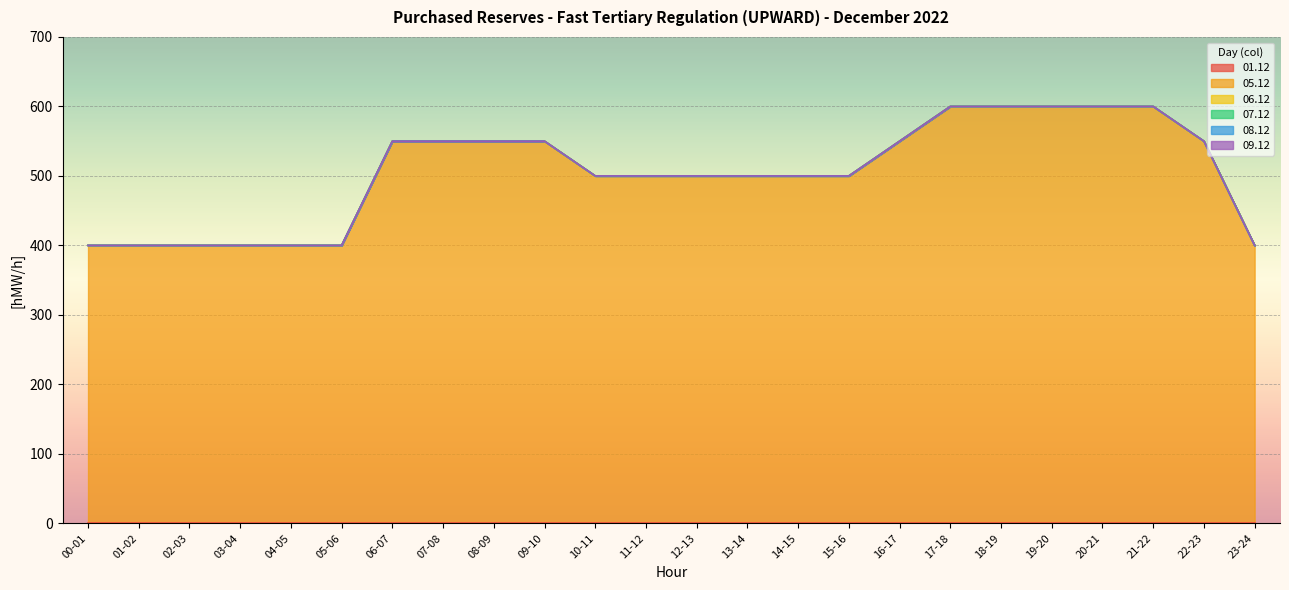

Rank the series by their maximum value, from lowest to highest.

01.12, 06.12, 07.12, 08.12, 09.12, 05.12